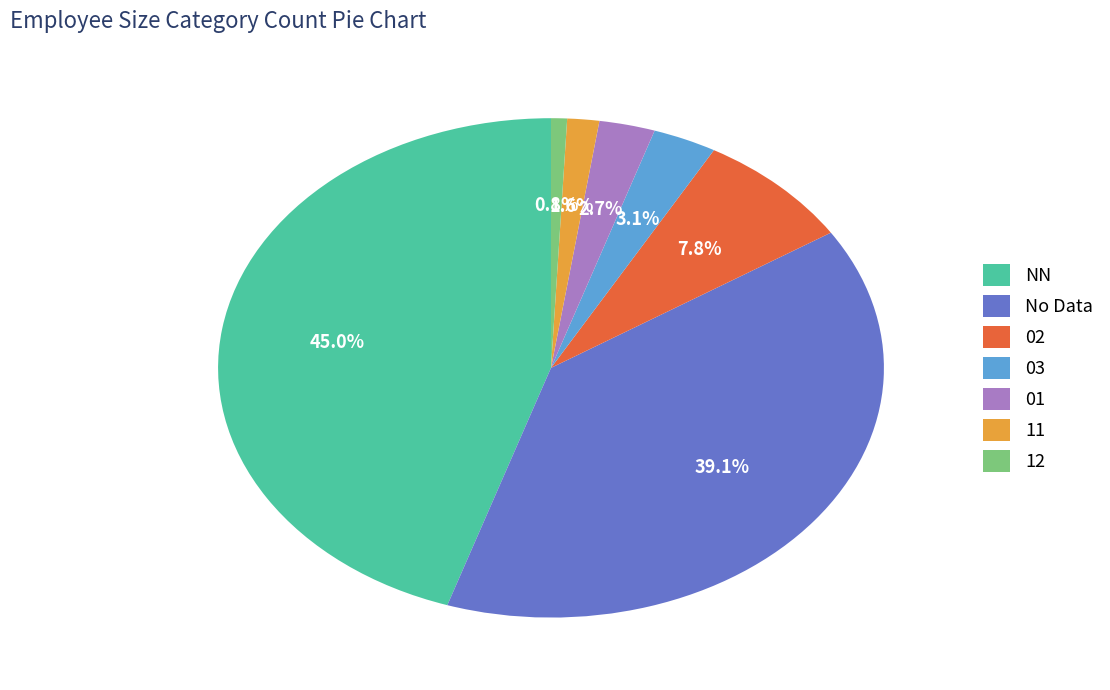

To the nearest percent, what is the difference between the largest and smallest slice percentages?

44%